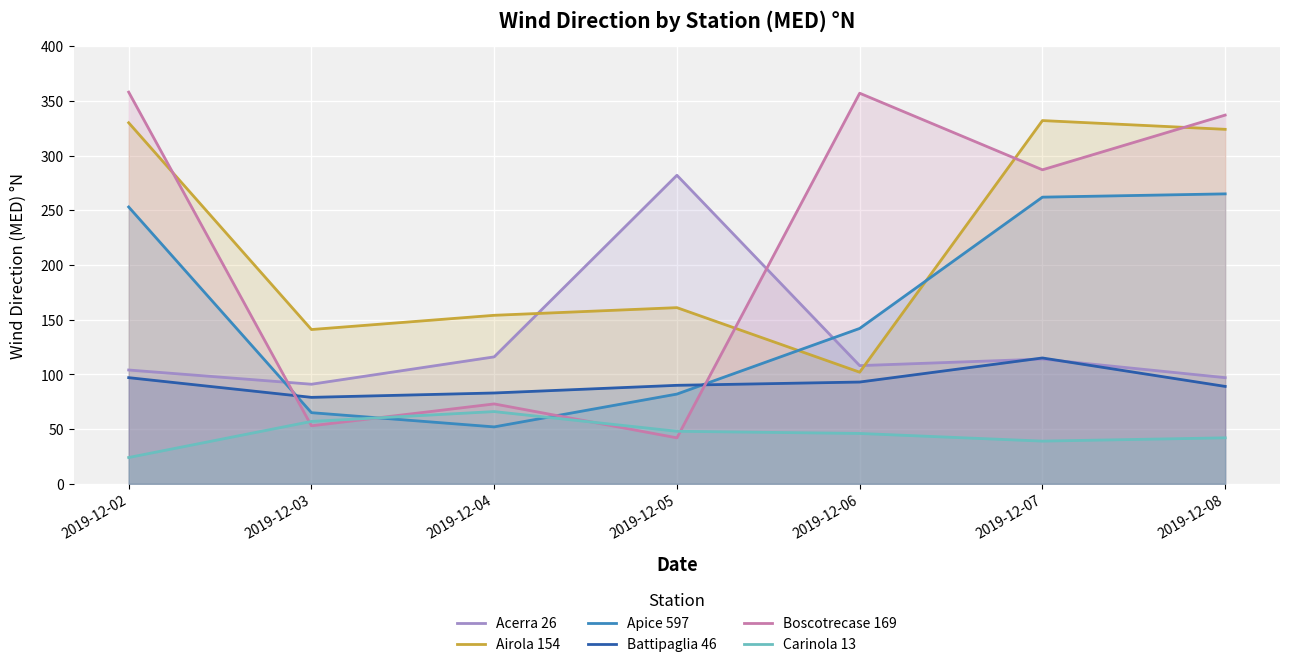

At 2019-12-06, list the series in order from smallest to largest.

Carinola 13, Battipaglia 46, Airola 154, Acerra 26, Apice 597, Boscotrecase 169